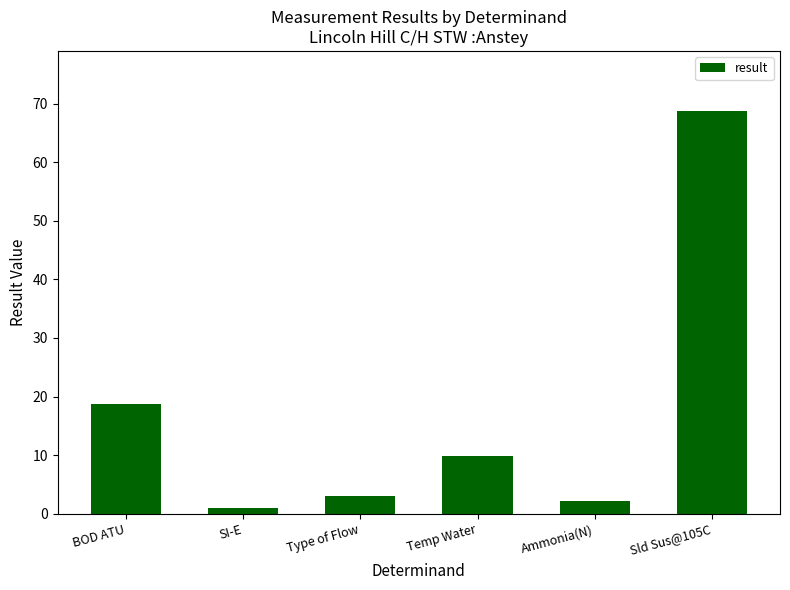

List the labels in order of value, smallest first.

SI-E, Ammonia(N), Type of Flow, Temp Water, BOD ATU, Sld Sus@105C